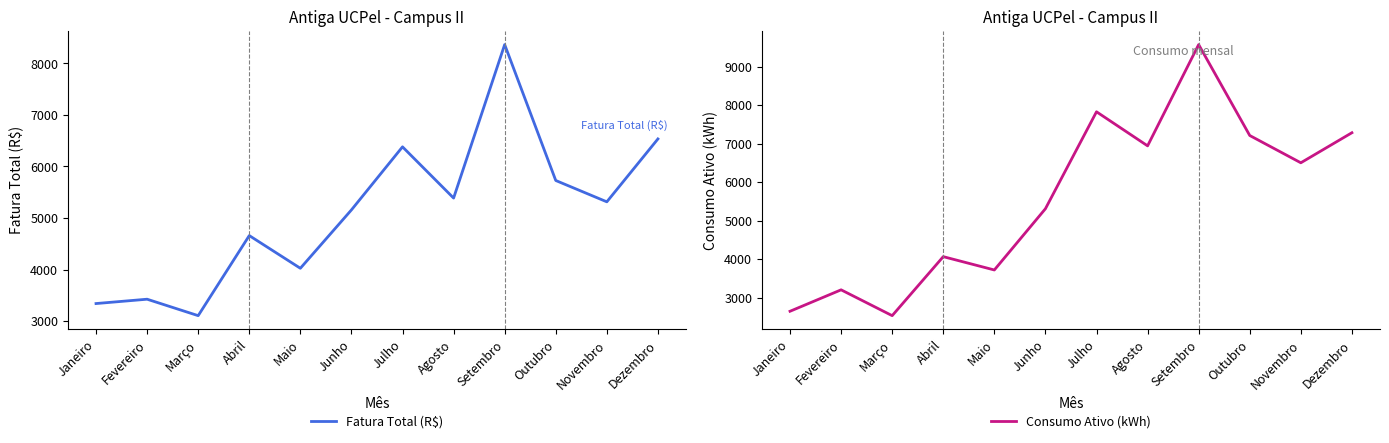

What is the total value across all series at Junho?

10465.2